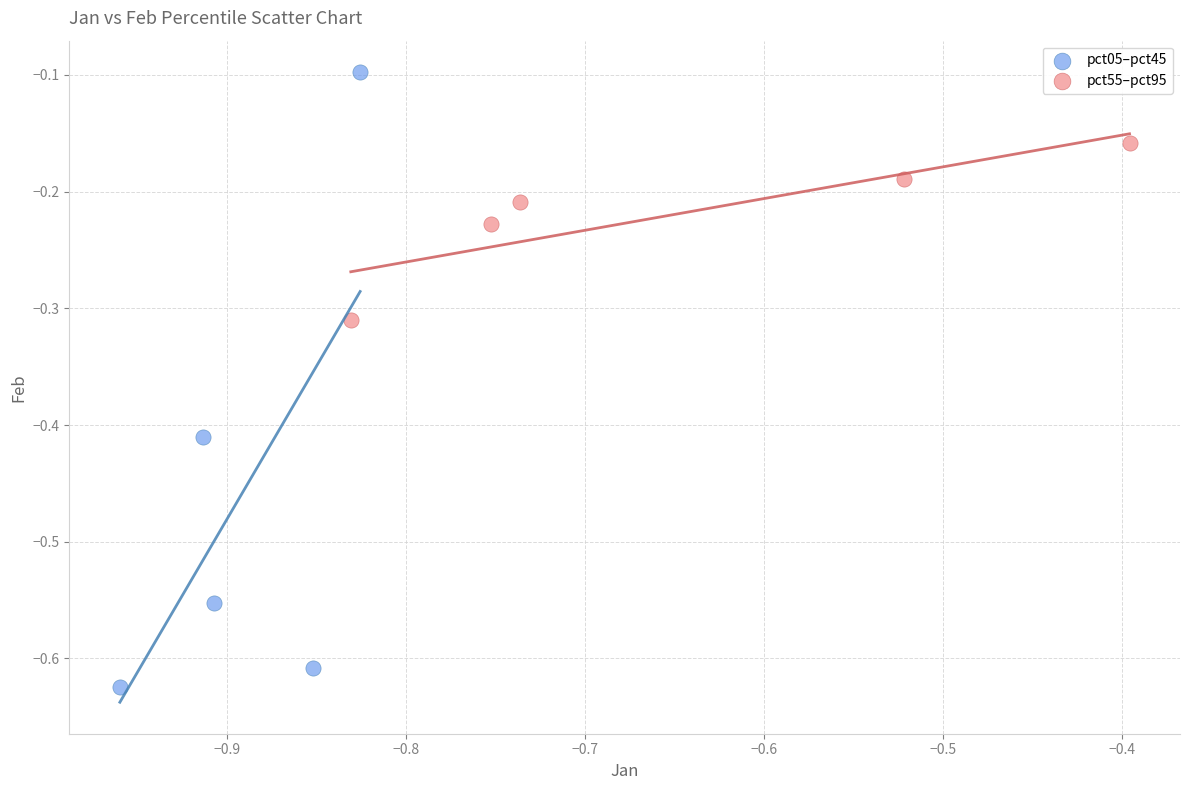

Which series has the largest Y range (max minus min)?

pct05–pct45